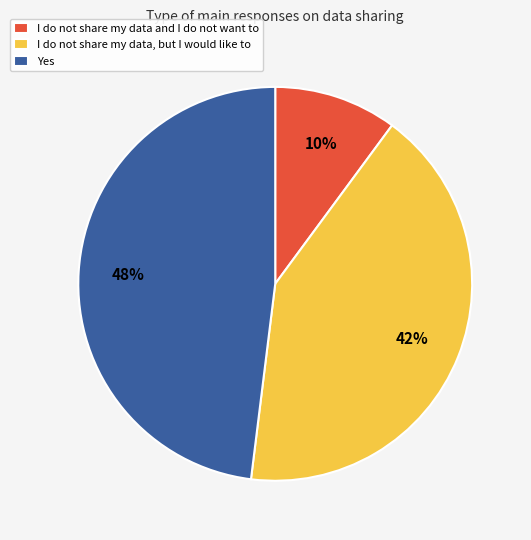

The Yes slice represents 33% of the pie. True or false?

False